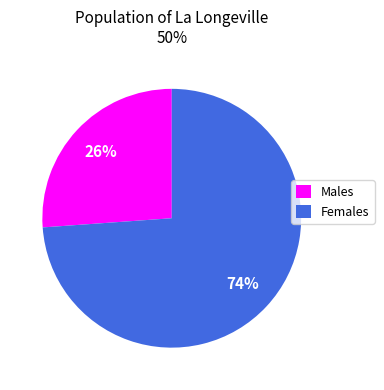

Is it true that Females is 74% of the pie?

True